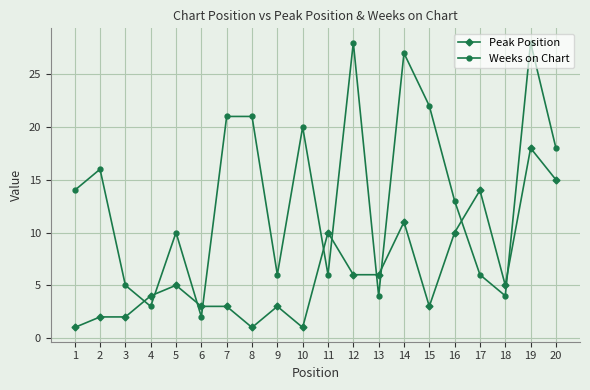

What is the difference between the second highest and second lowest values in the Weeks on Chart series?

25